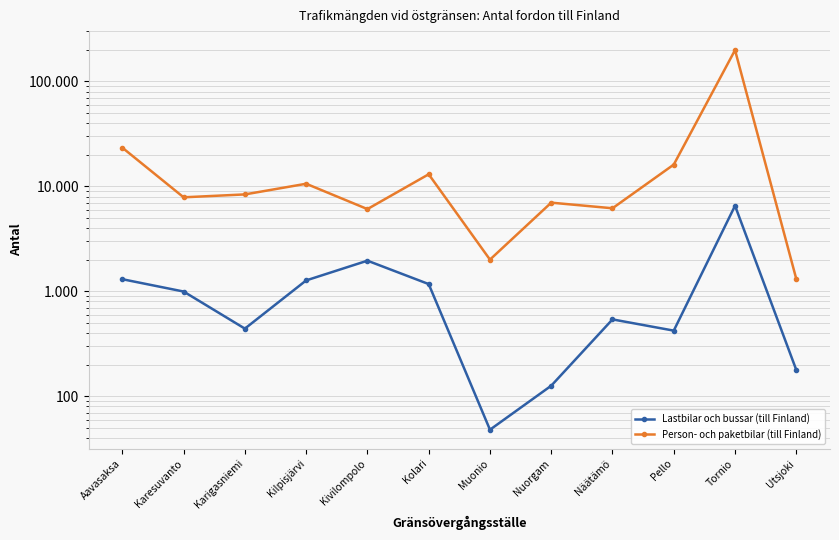

Between Pello and Karesuvanto, which is larger?

Karesuvanto